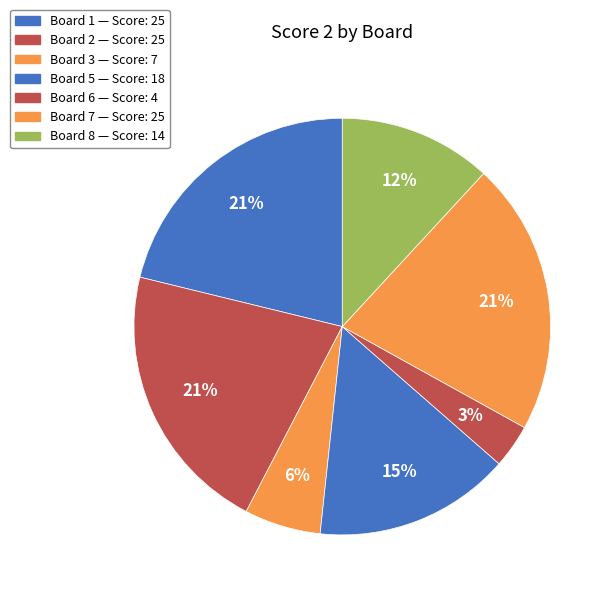

How many segments does this pie chart have?

7